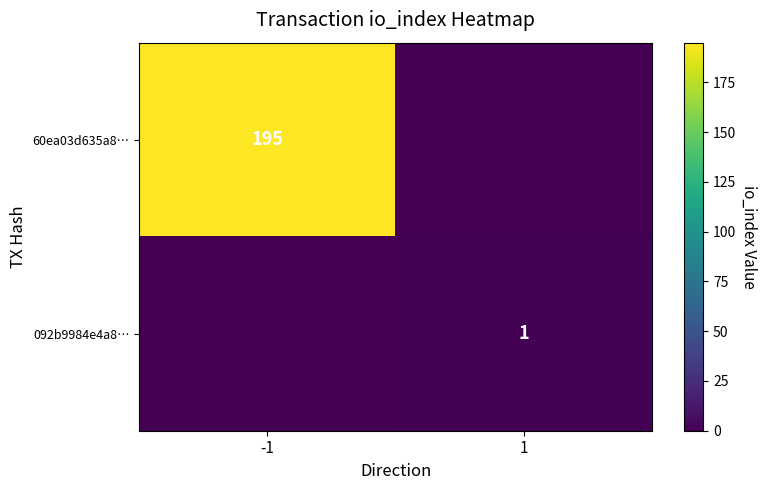

The 092b9984e4a8… series shows 0 at 1. True or false?

False